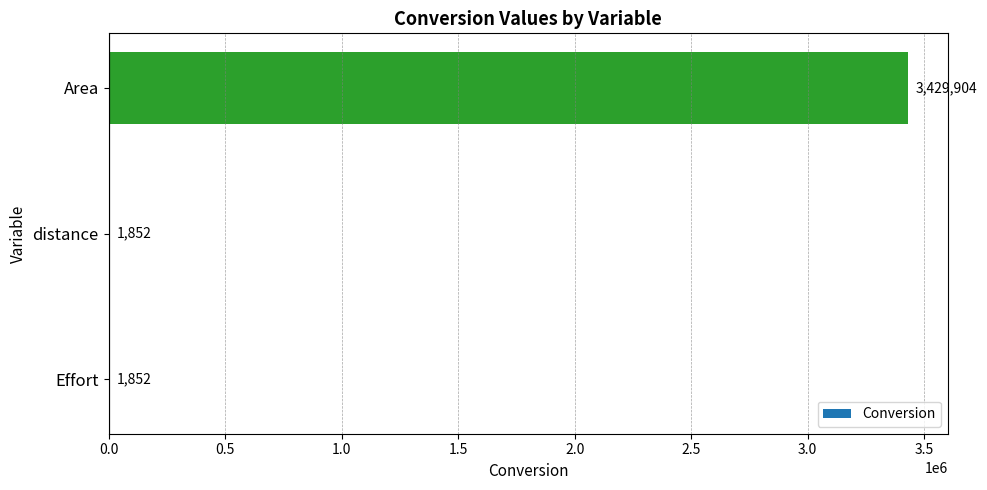

What is the sum of all values?

3433608